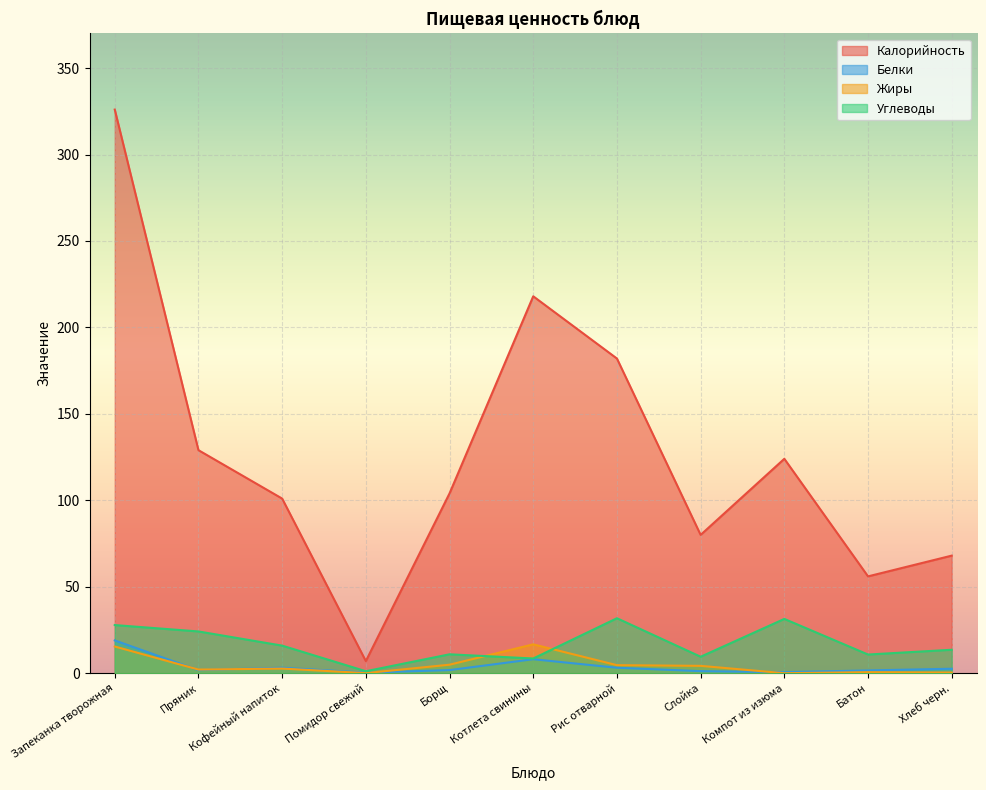

How many lines are shown in the chart?

4